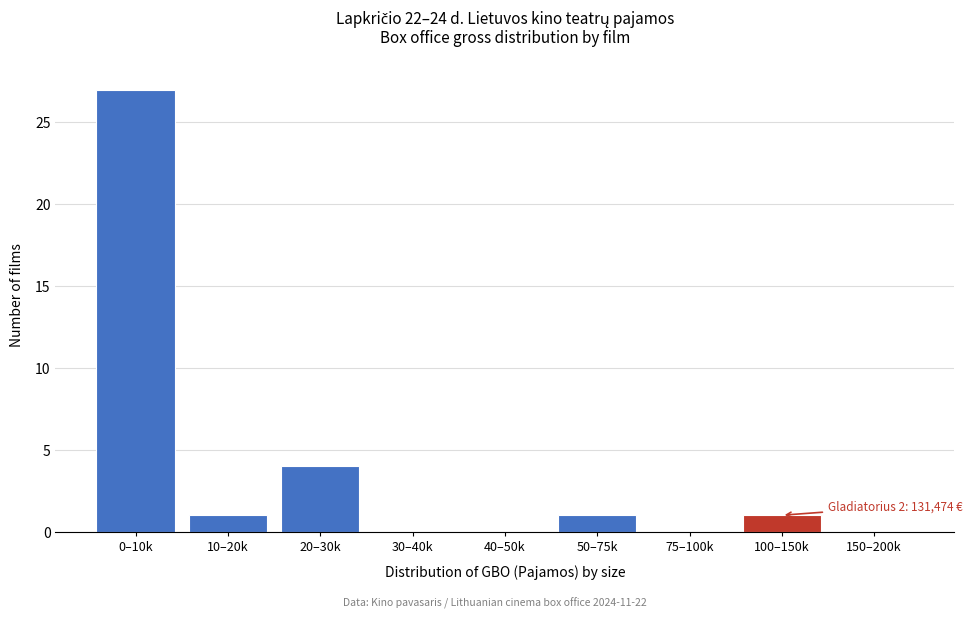

Reading right to left, what are all the values shown in this chart?

150–200k=0	100–150k=1	75–100k=0	50–75k=1	40–50k=0	30–40k=0	20–30k=4	10–20k=1	0–10k=27